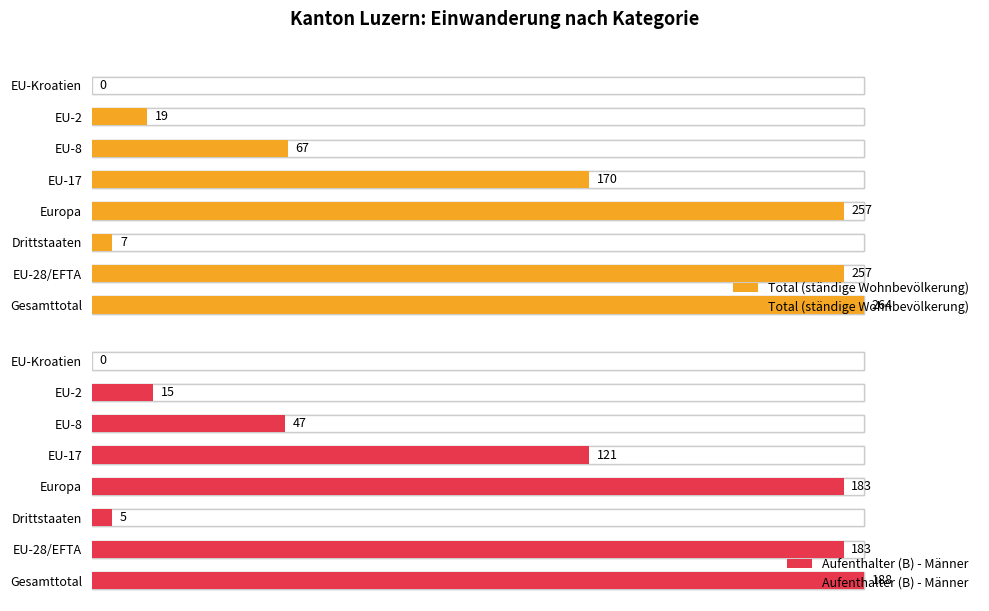

True or false: Total (ständige Wohnbevölkerung) has a value of 7.2 at EU-2.

True